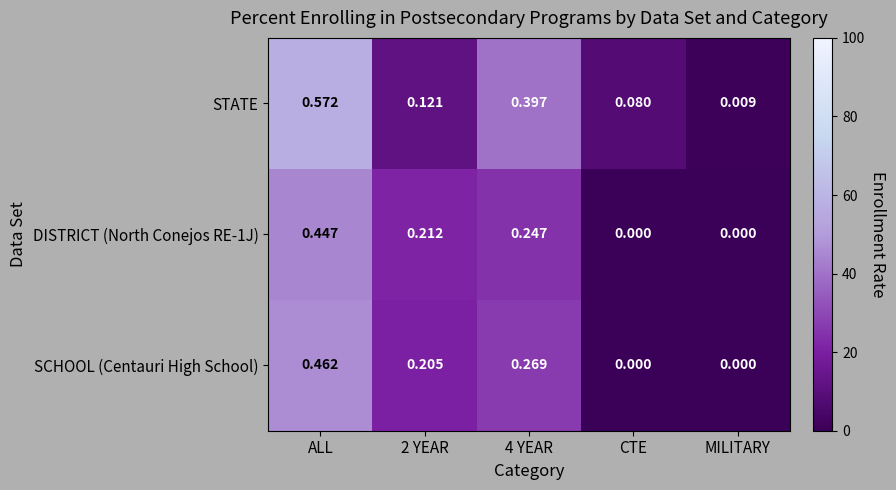

Which series has the largest total across all categories?

STATE